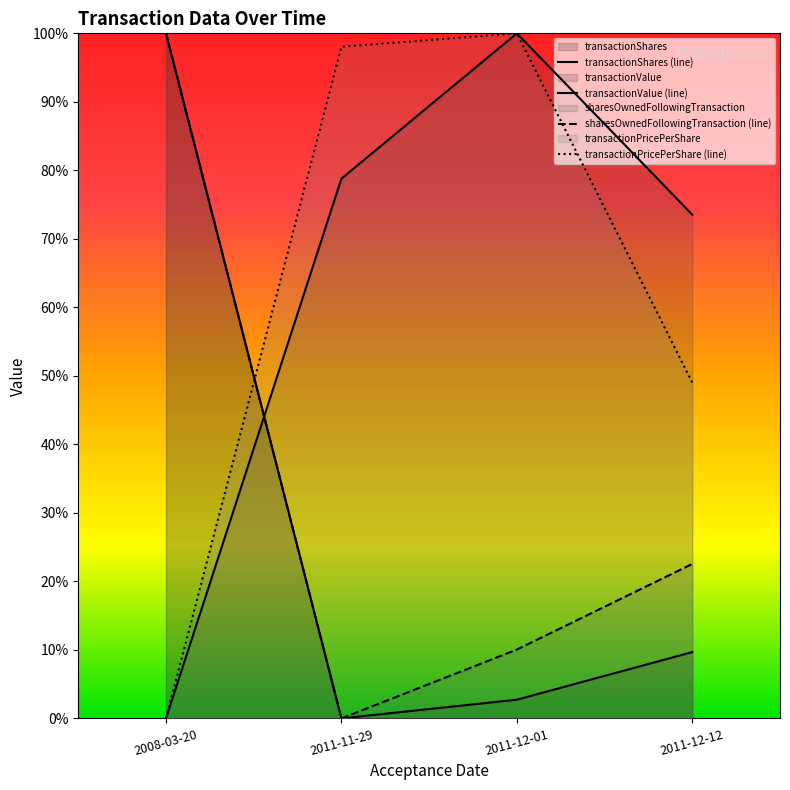

The transactionShares (line) series shows 0.0 at 2011-11-29. True or false?

True